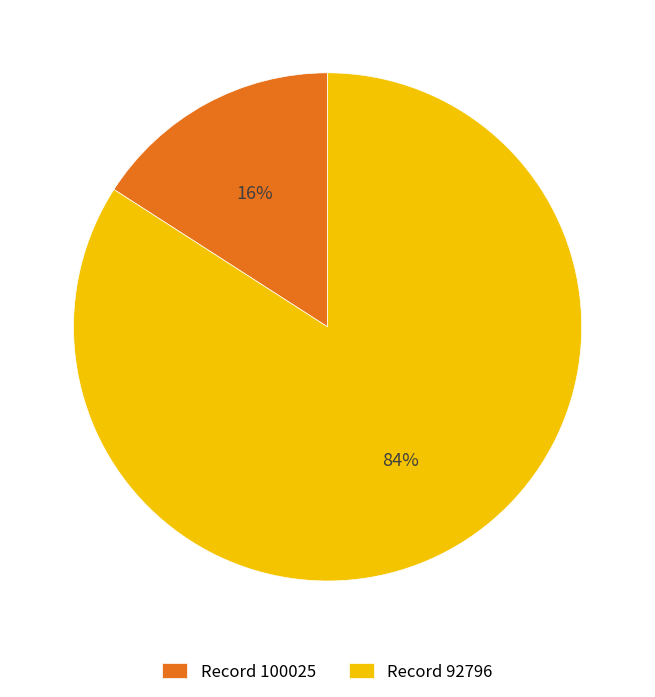

Is it true that Record 100025 is 16% of the pie?

True